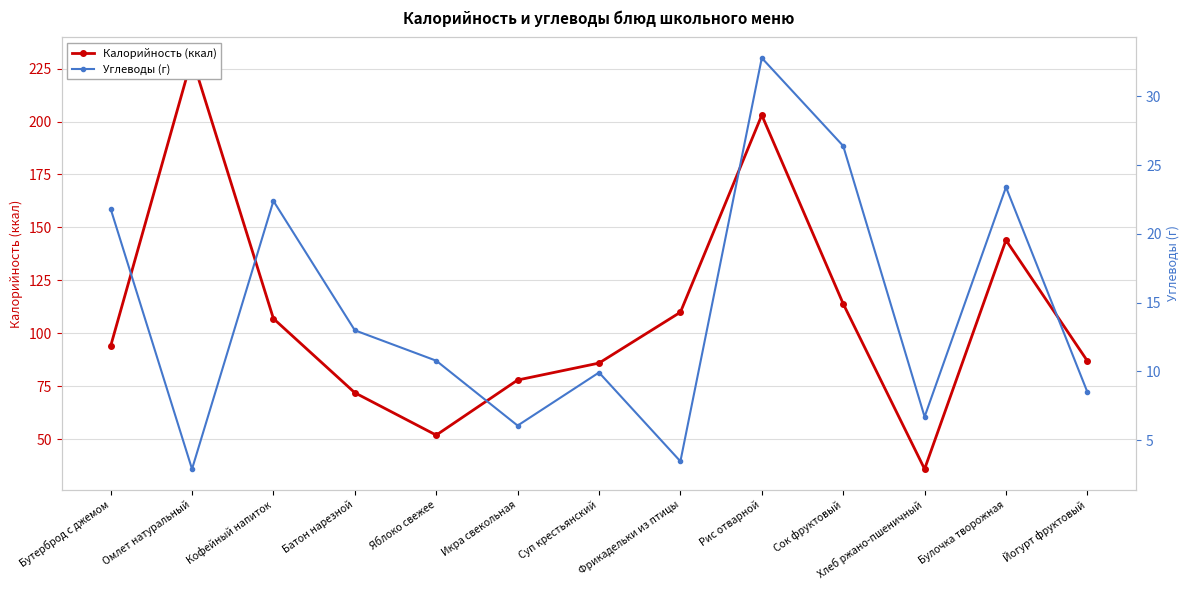

Reading left to right, transcribe all the data shown in this chart.

Калорийность (ккал): 94.0	230.0	107.0	72.0	52.0	78.0	86.0	110.0	203.0	114.0	36.0	144.0	87.0
Углеводы (г): 21.8	2.9	22.4	13.0	10.8	6.1	9.9	3.5	32.8	26.4	6.7	23.4	8.5